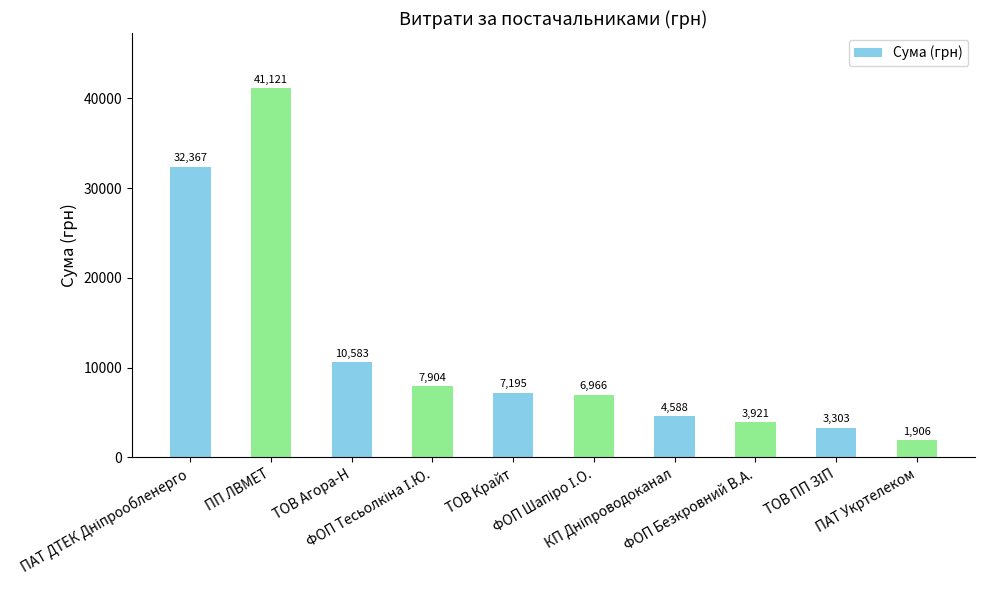

What is the smallest value displayed?

1906.0